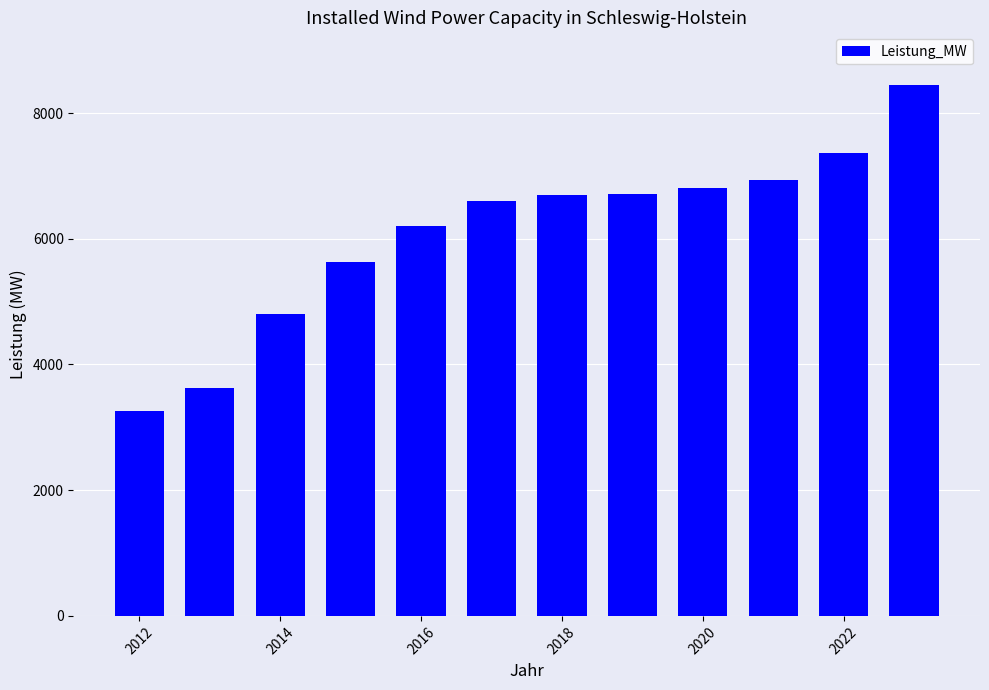

What is the difference between the maximum and minimum values?

5172.8